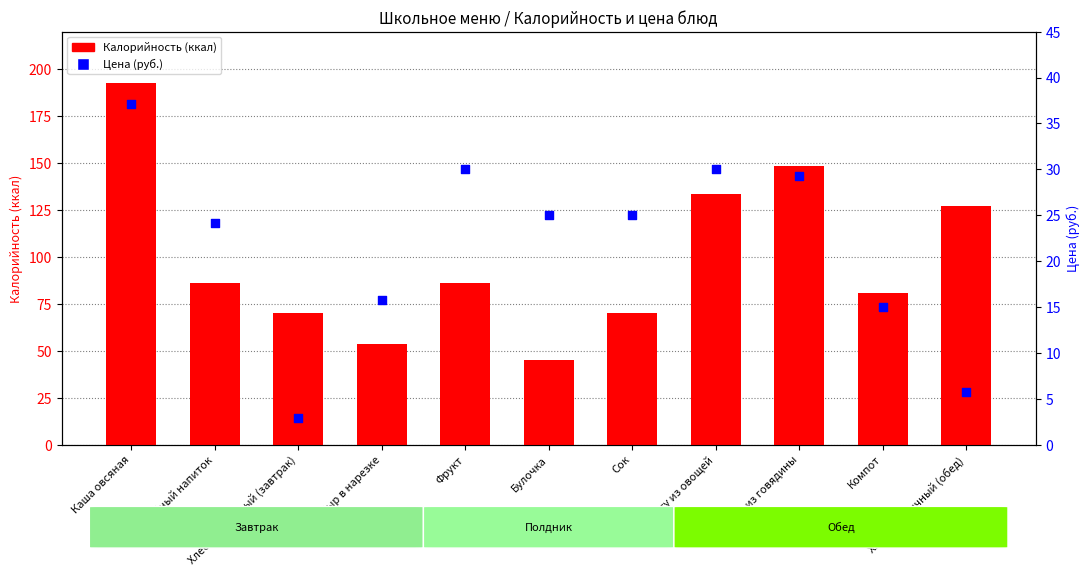

At which category is the sum across all series the highest?

Каша овсяная